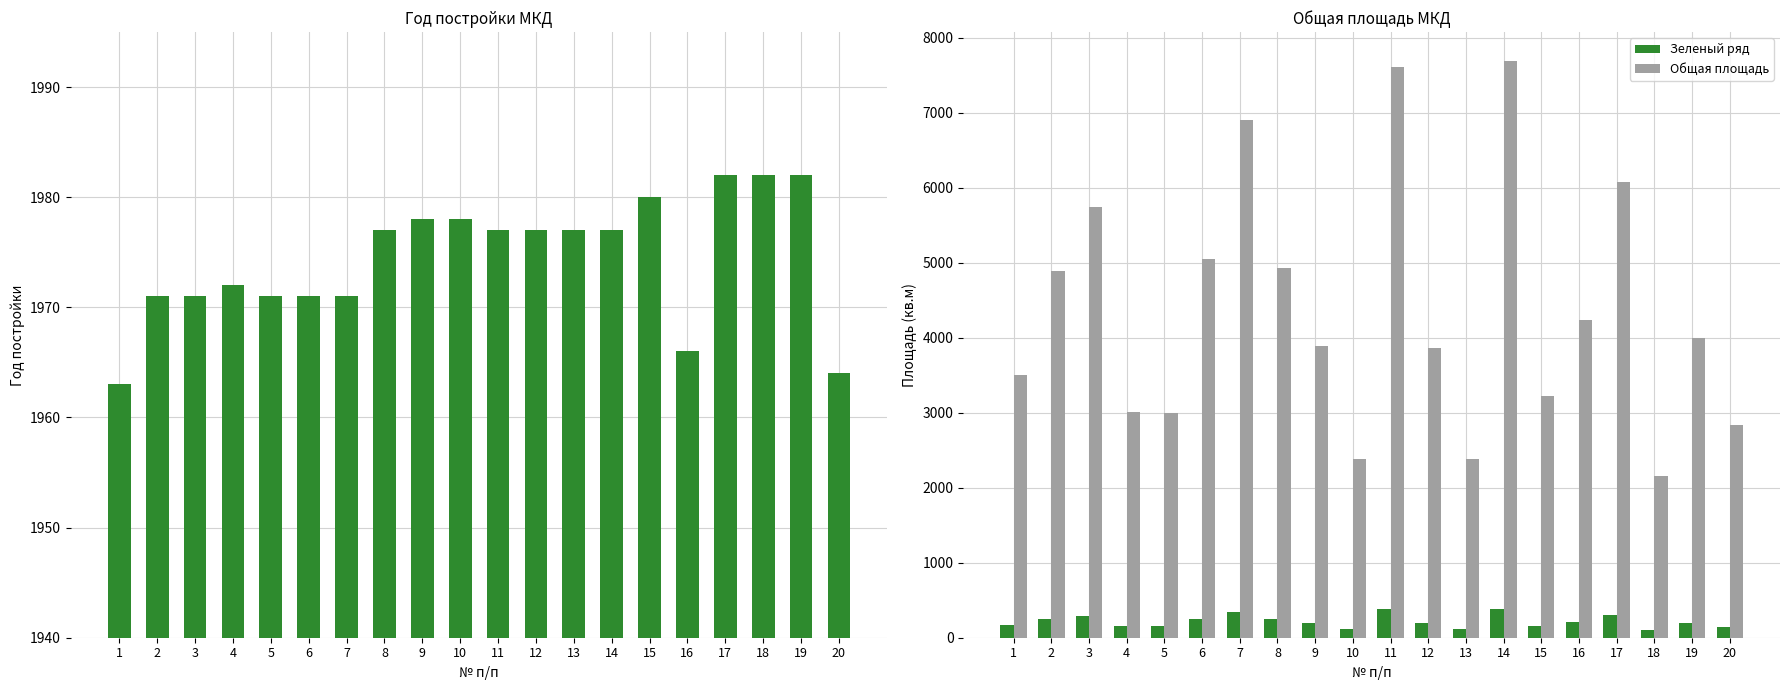

At 2, list the series in order from smallest to largest.

Зеленый ряд, Год постройки, Общая площадь